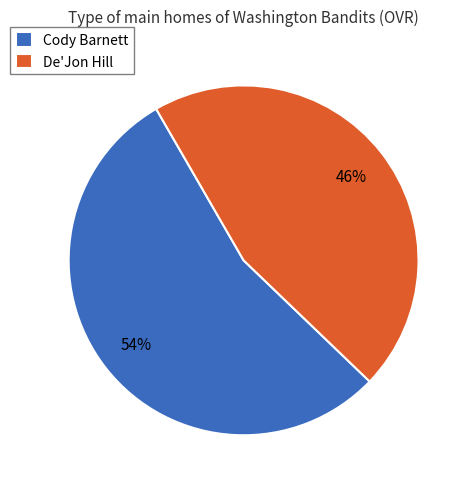

Rank the categories by value from highest to lowest.

Cody Barnett, De'Jon Hill